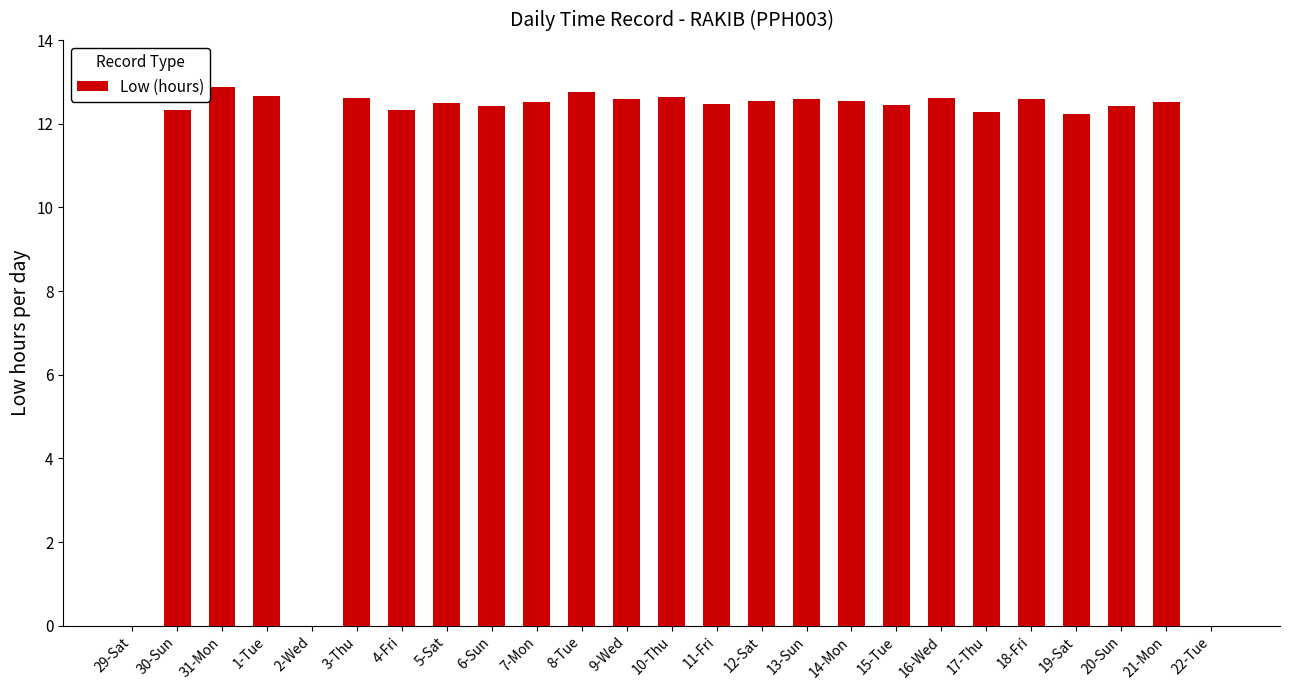

What is the sum of all values?

275.5